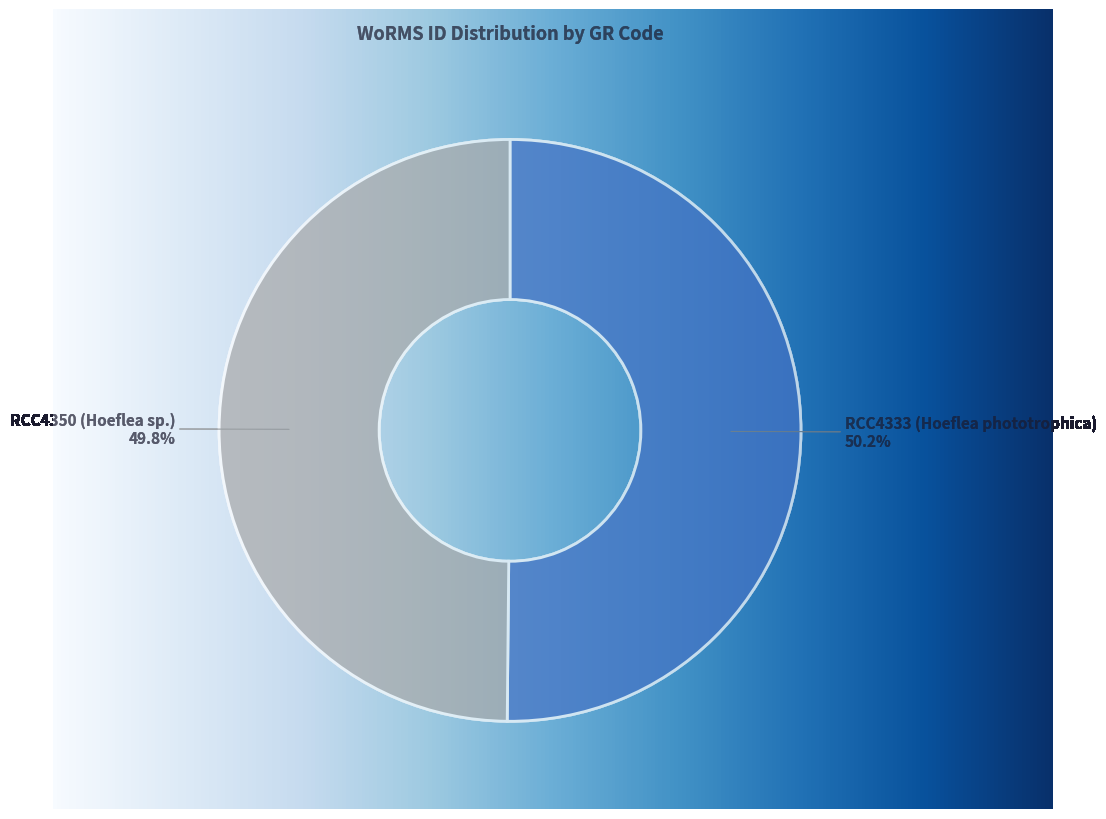

Do RCC4333 (Hoeflea phototrophica) and RCC4350 (Hoeflea sp.) together represent more than half of the pie?

Yes